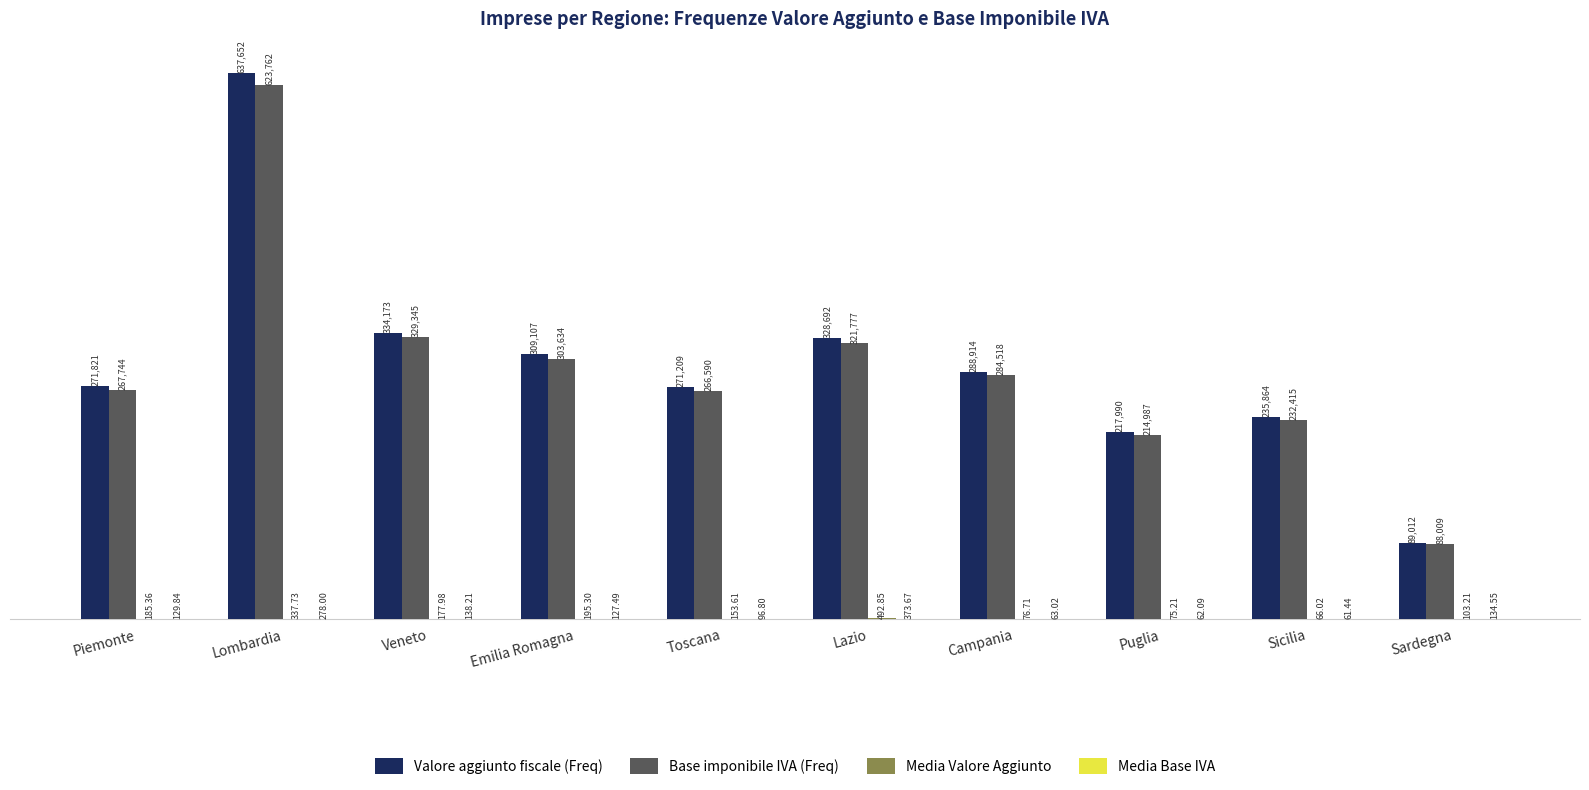

Which series has the largest total across all categories?

Valore aggiunto fiscale (Freq)